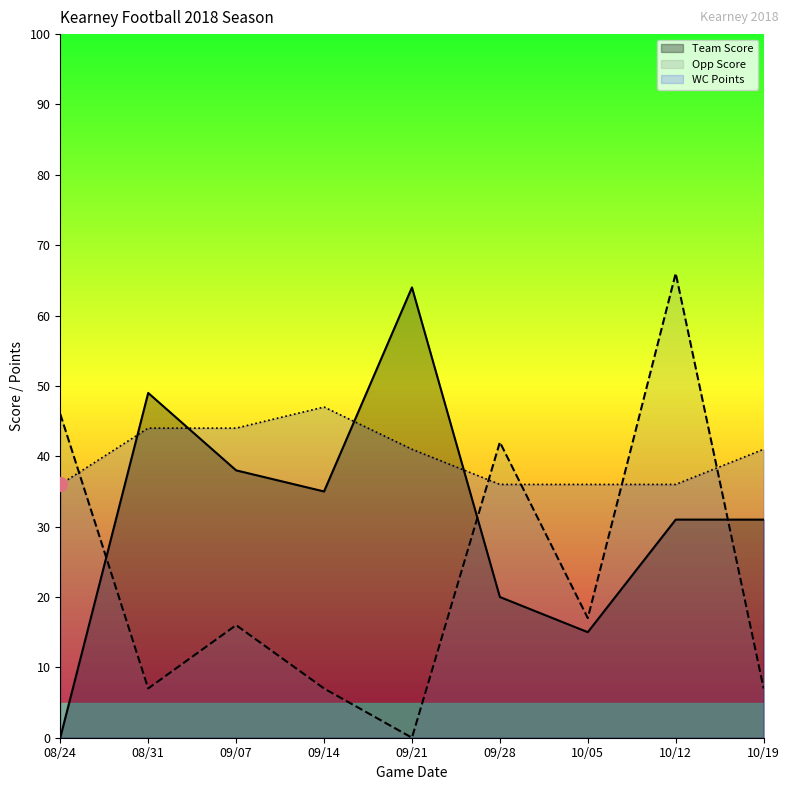

True or false: Opp Score has a value of 25 at 08/24.

False